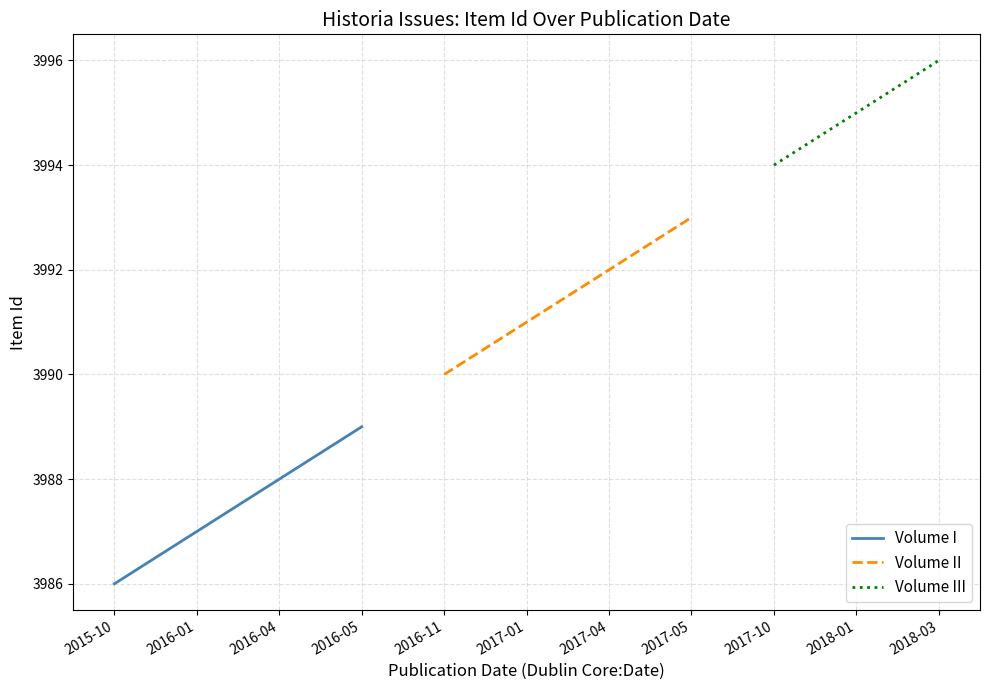

Reading left to right, list all the values displayed in this chart.

2015-10=3986	2016-01=3987	2016-04=3988	2016-05=3989	2016-11=3990	2017-01=3991	2017-04=3992	2017-05=3993	2017-10=3994	2018-01=3995	2018-03=3996